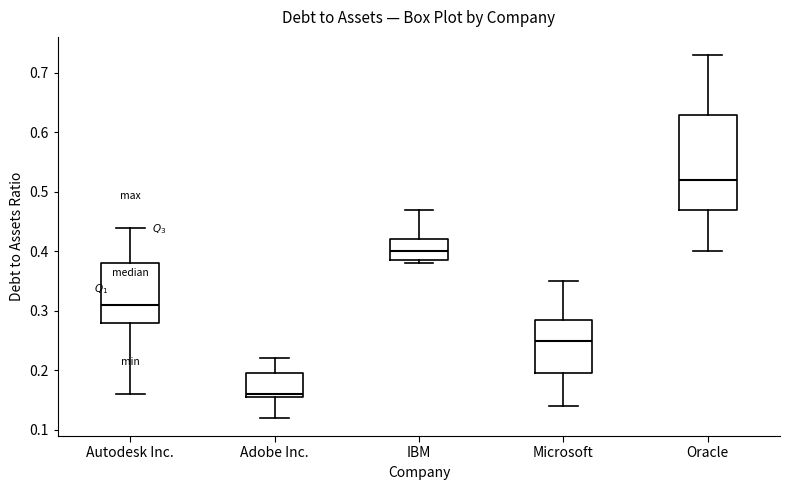

Where does the median line of the box for IBM sit on the y-axis? The values are not printed on the chart, so give them approximately, as read against the axis.

0.40